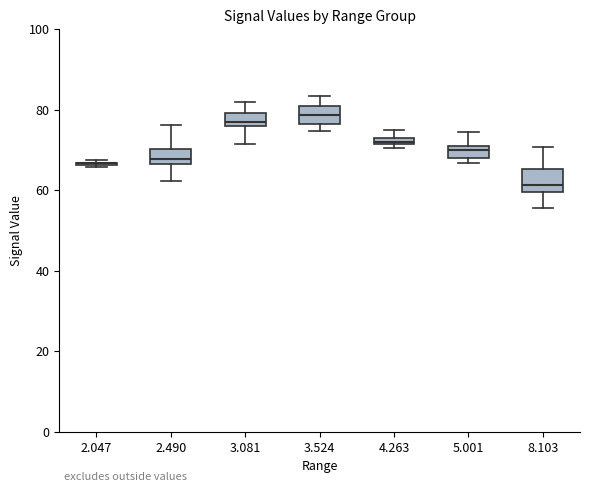

Where does the lower whisker of the box at x = 8.103 end on the y-axis? The values are not printed on the chart, so give them approximately, as read against the axis.

56